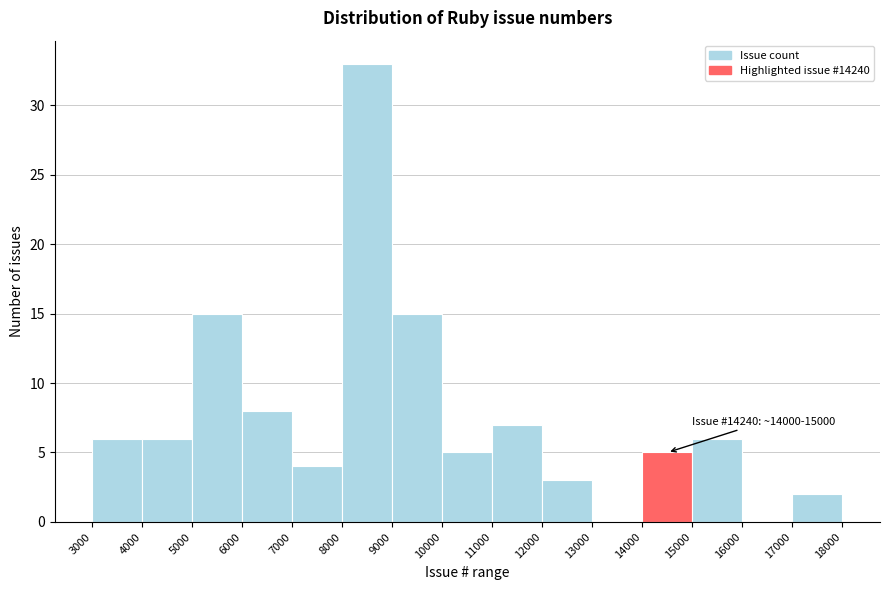

Which range on the x-axis has the tallest bar?

8000 to 9000